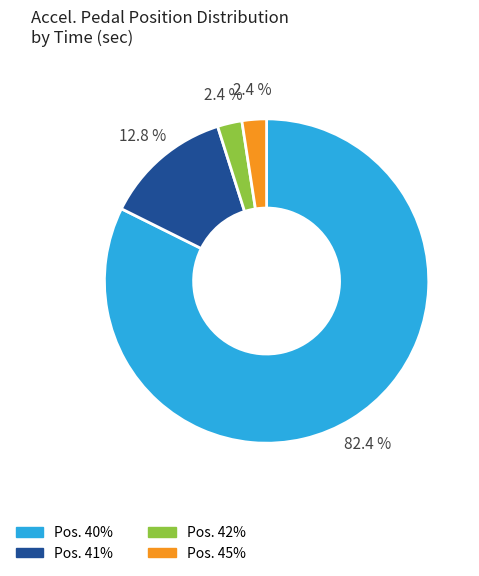

Combined, do Pos. 42% and Pos. 40% account for over 50%?

Yes